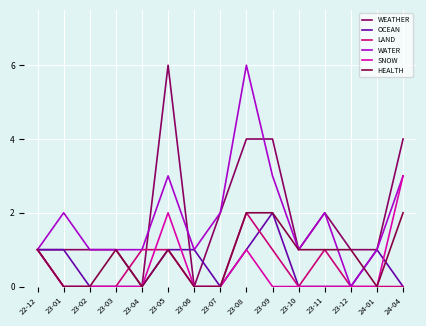

What is the difference between the maximum and minimum values in the OCEAN series?

2